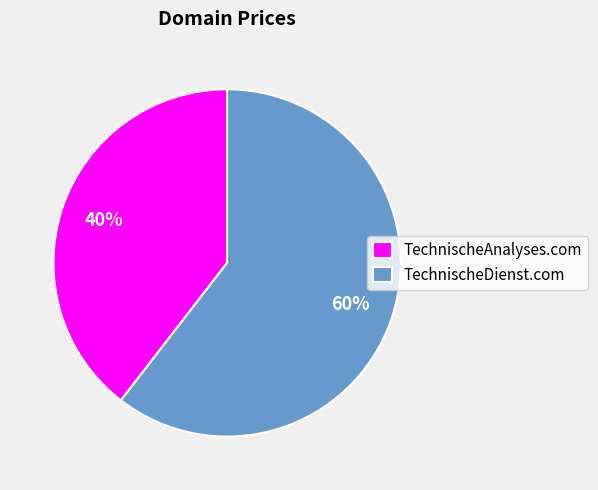

Do TechnischeDienst.com and TechnischeAnalyses.com together represent more than half of the pie?

Yes